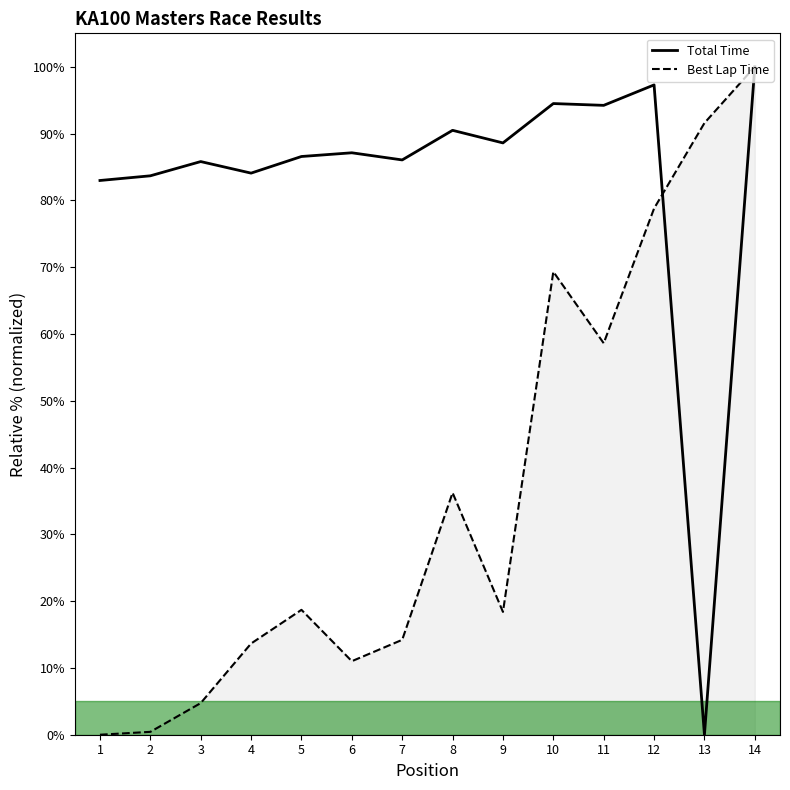

What is the value of the Best Lap Time point at the 13th from the left?

91.6